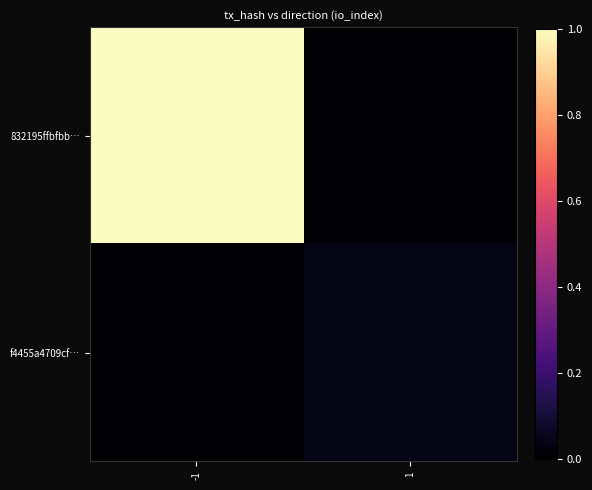

How many series are shown in this chart?

2